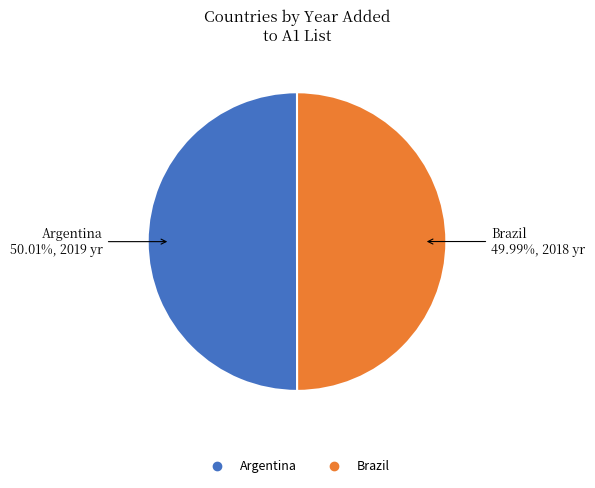

To the nearest percent, what portion does Argentina represent?

50%